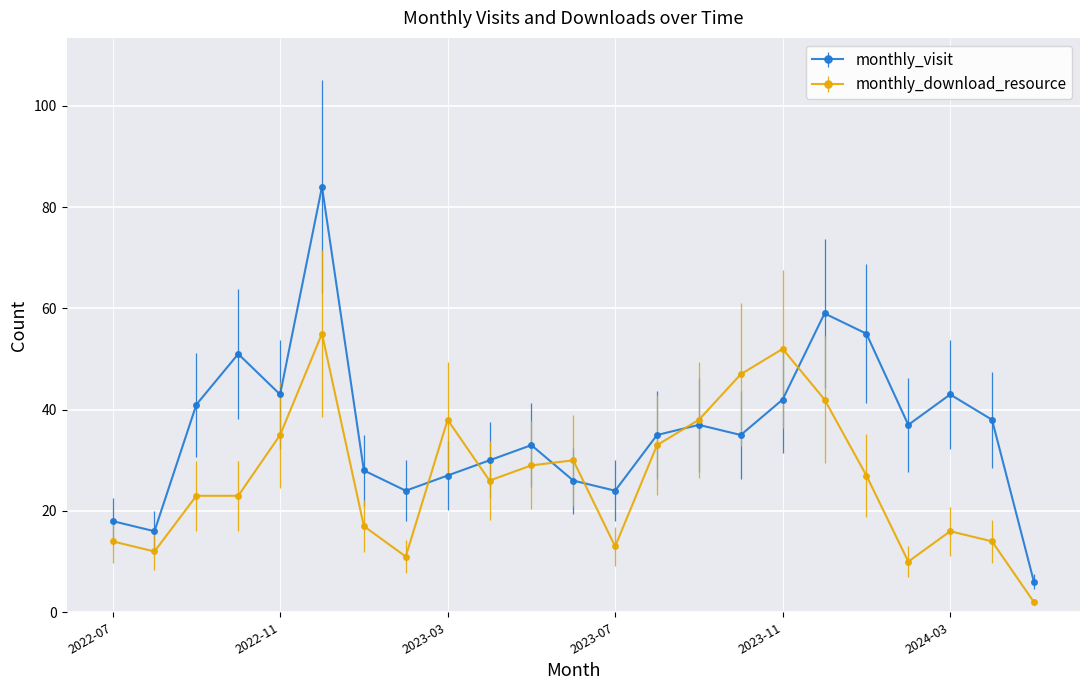

How many intersections are there between monthly_visit and monthly_download_resource?

6